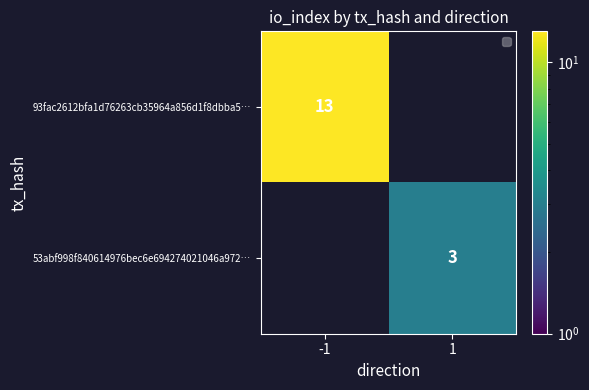

The 93fac2612bfa1d76263cb35964a856d1f8dbba5… series shows 13 at -1. True or false?

True